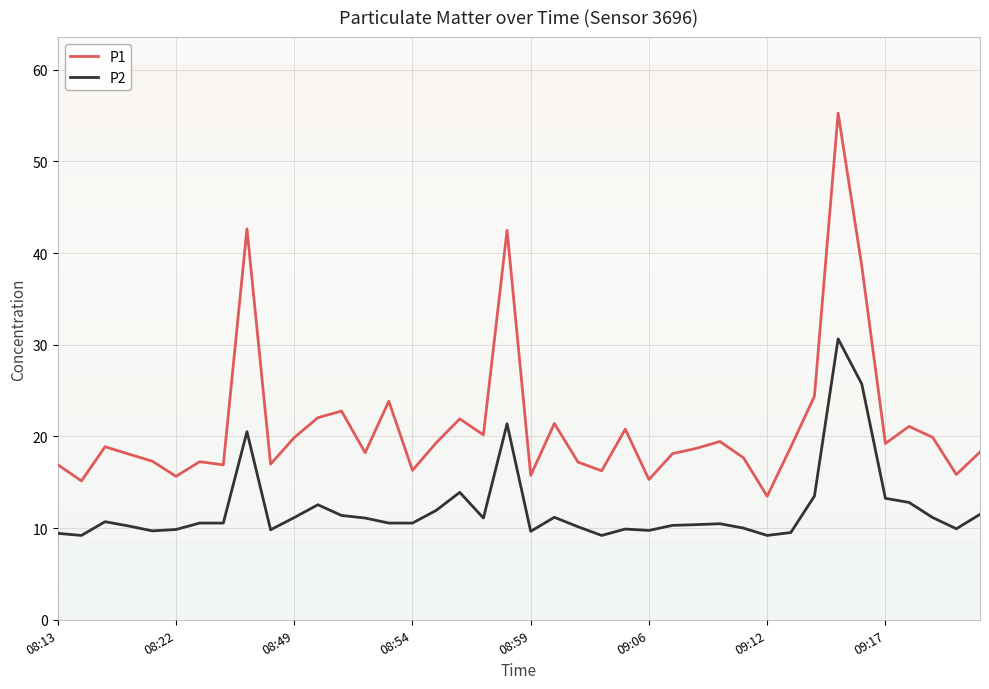

List the series in order of their overall mean, lowest first.

P2, P1